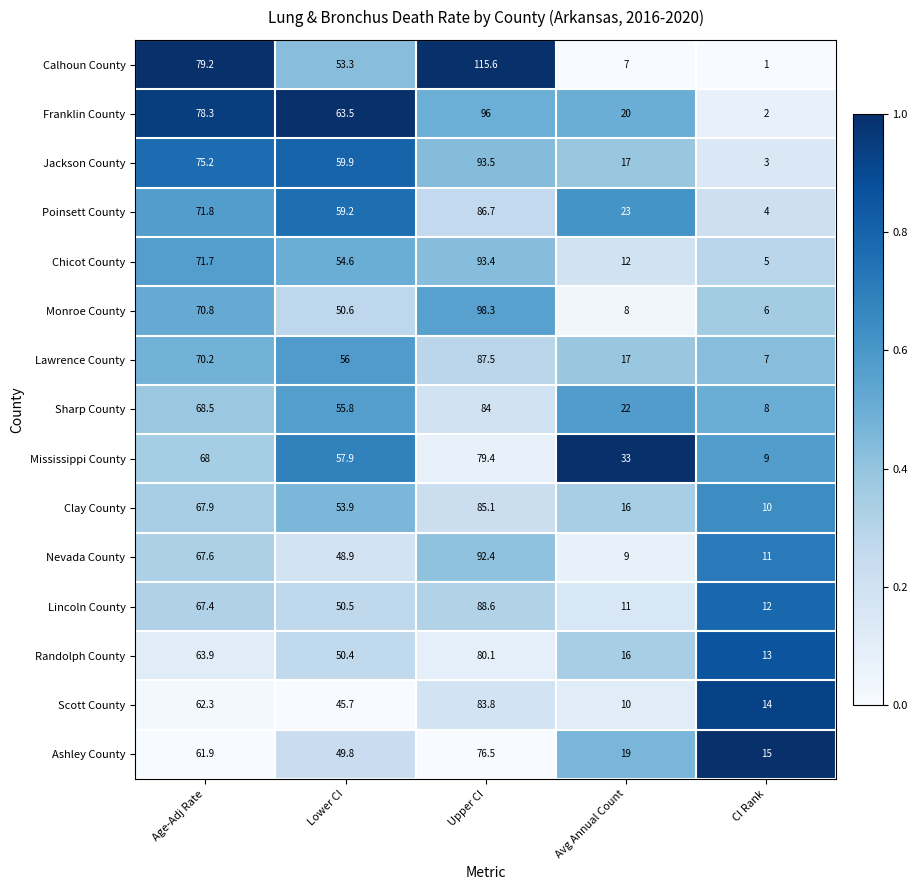

Between Age-Adj Rate and CI Rank, which series saw the biggest shift?

Calhoun County